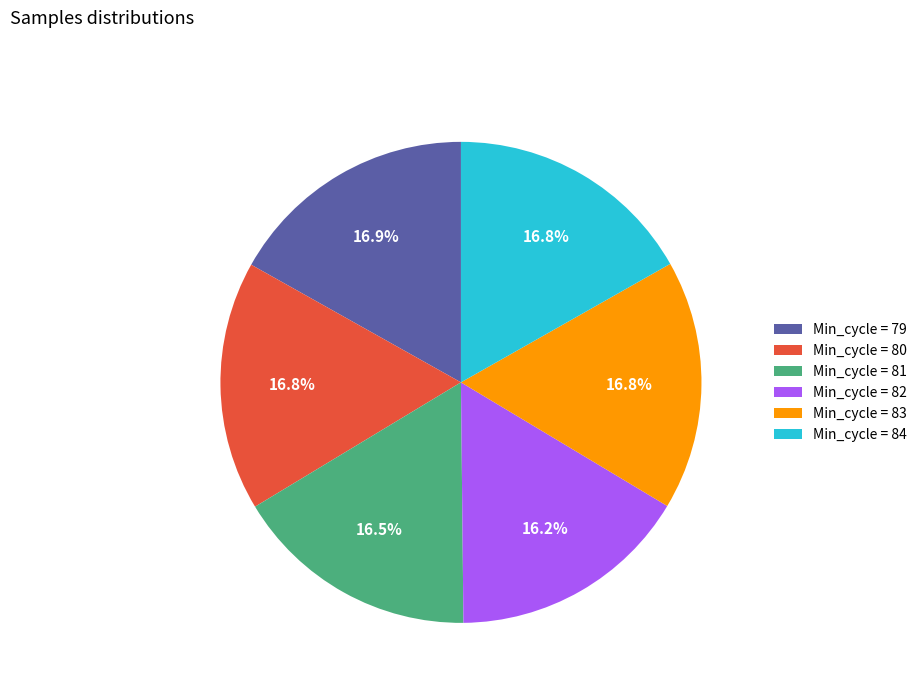

Is there a majority slice in this chart?

No